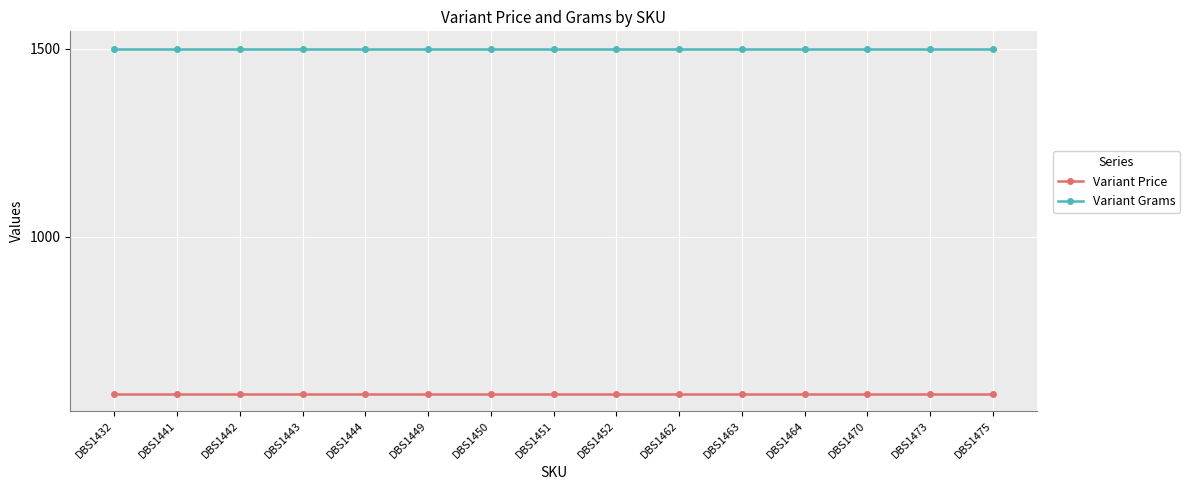

What is the minimum value shown in the chart?

584.4